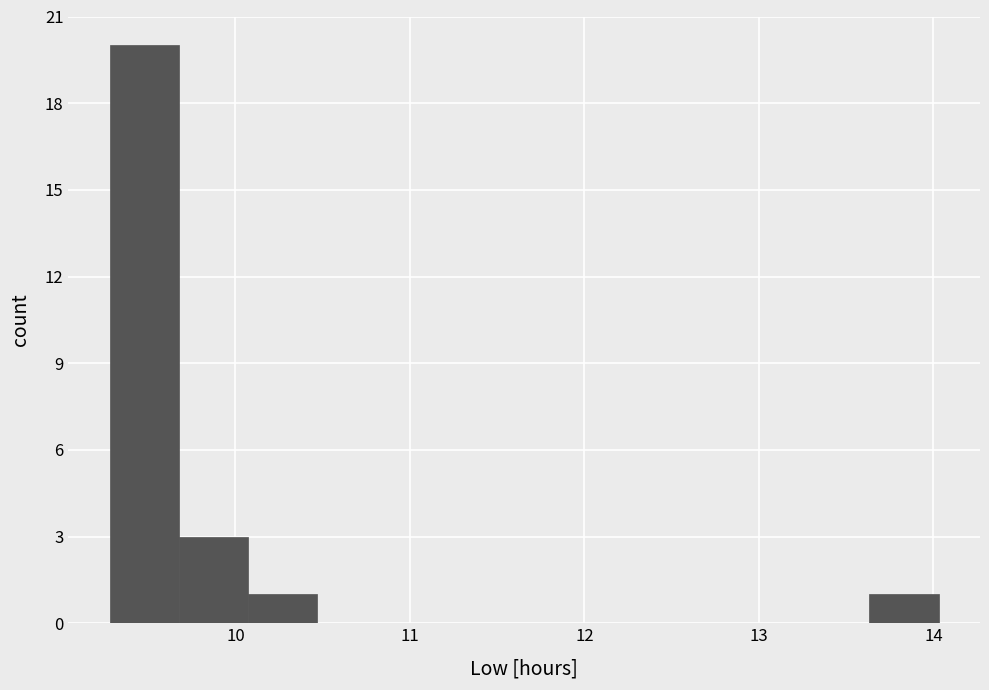

Read against the x-axis, roughly where is the centre of the tallest bar?

9.5